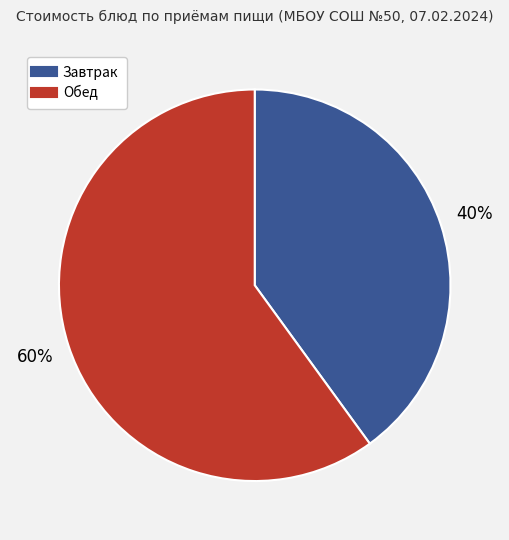

Does any single category account for the majority?

Yes